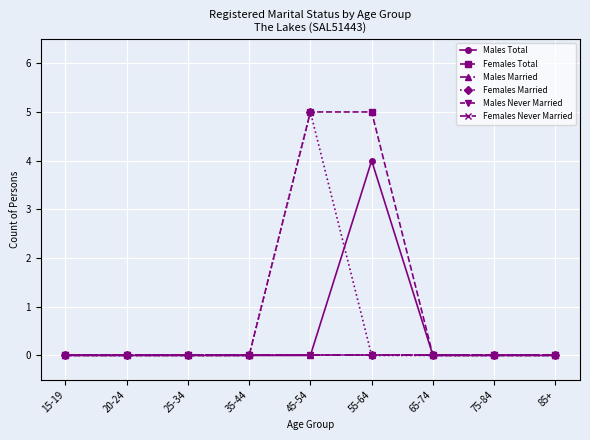

What is the highest value of the Females Total series?

5